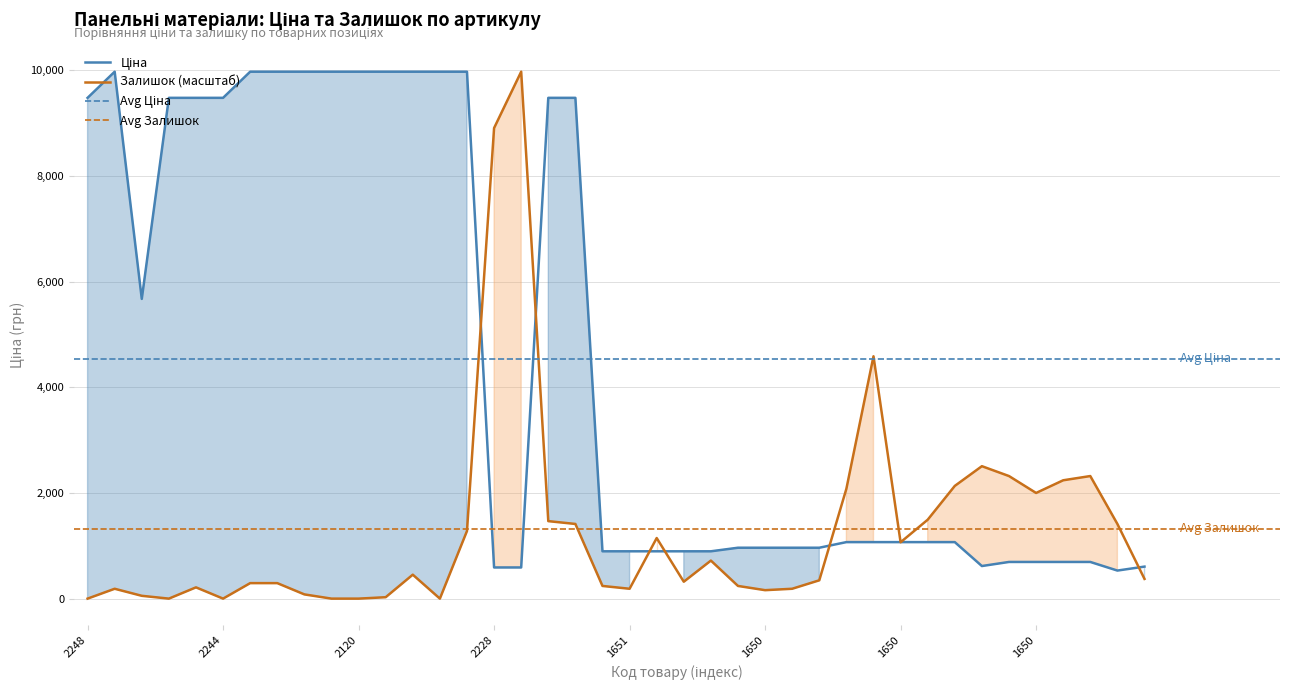

True or false: Залишок has a value of 160.0 at 1650.

True